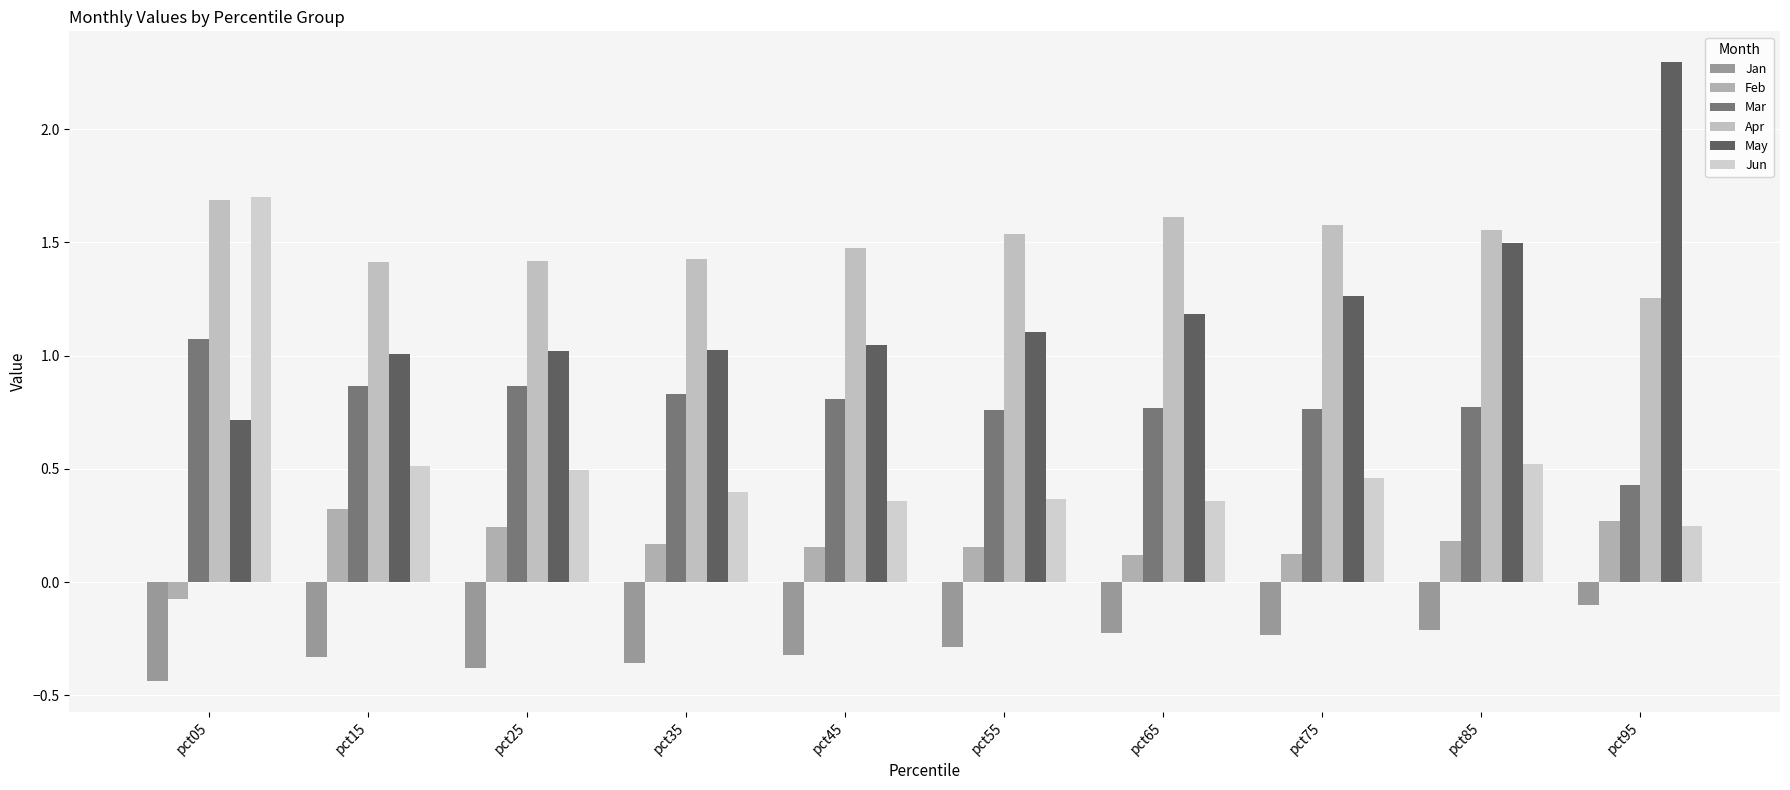

What is the total value across all series at pct95?

4.4